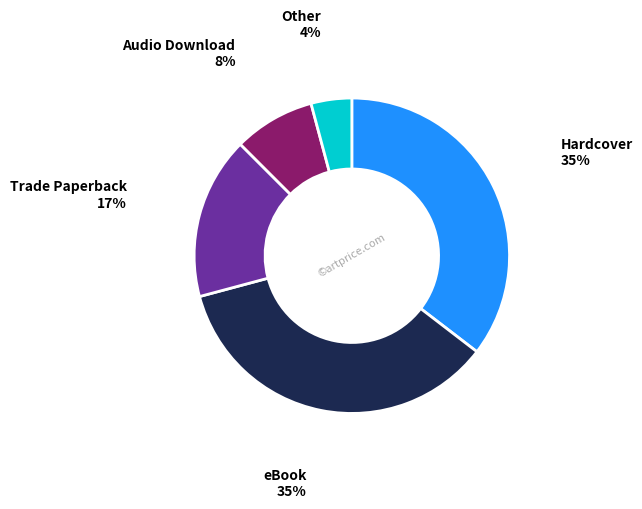

To the nearest percent, what is the difference between the largest and smallest slice percentages?

31%